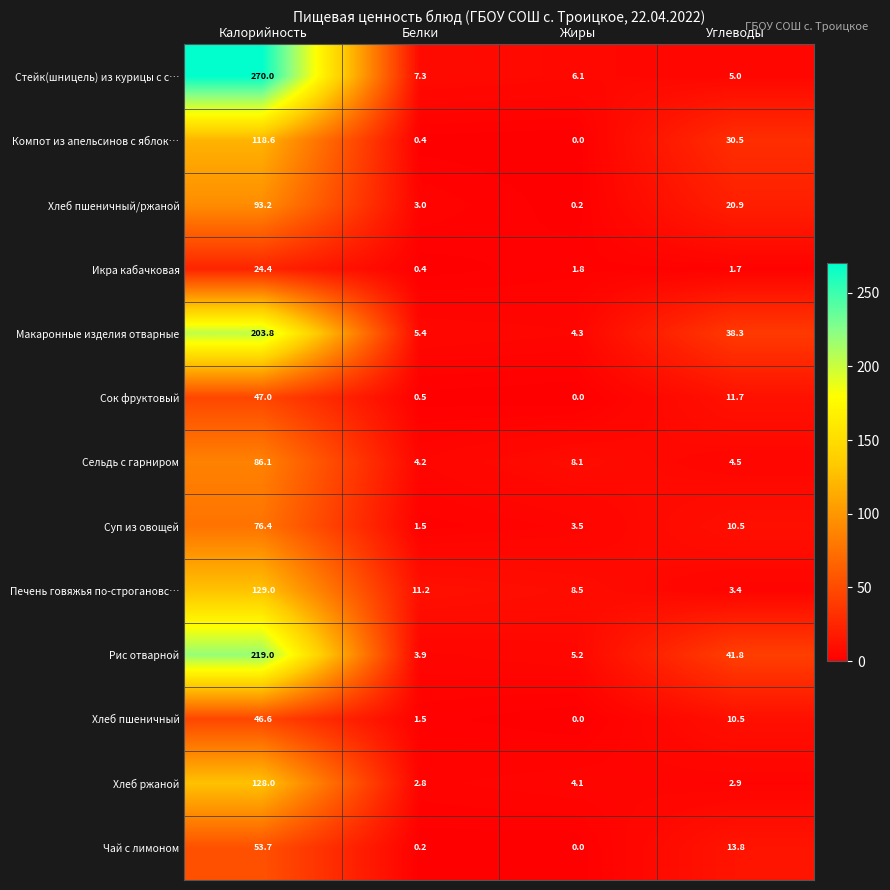

Which series has the largest total across all categories?

Стейк(шницель) из курицы с с…